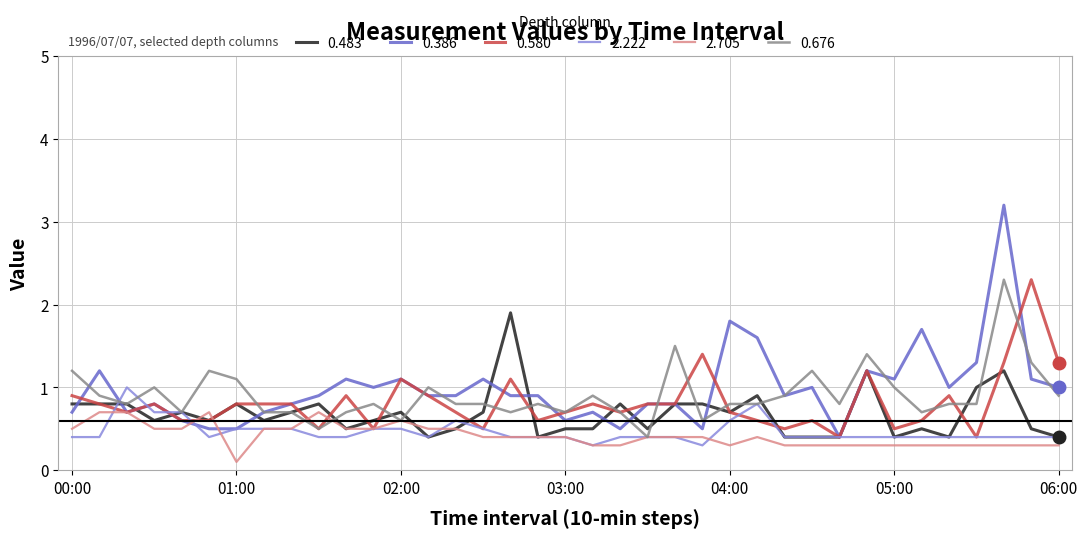

Which series has the widest spread of values?

0.386